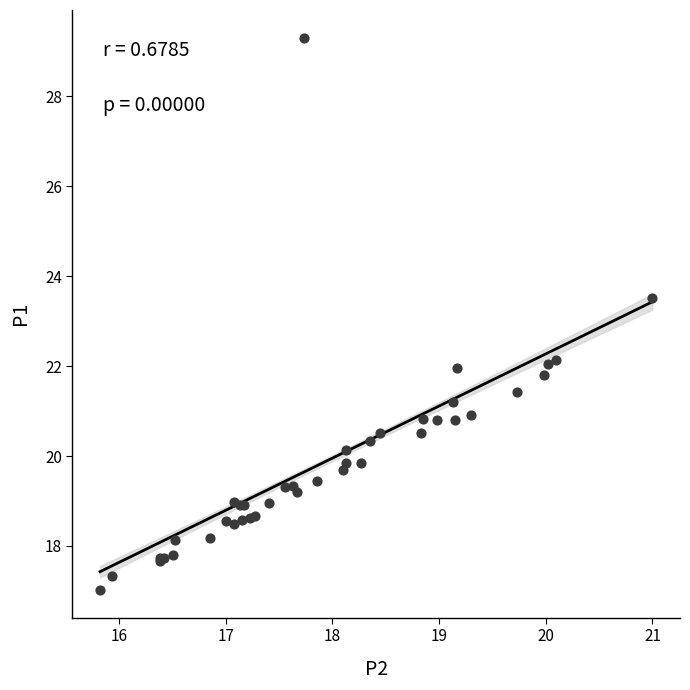

What Y value in the scatter plot is closest to 23?

23.5